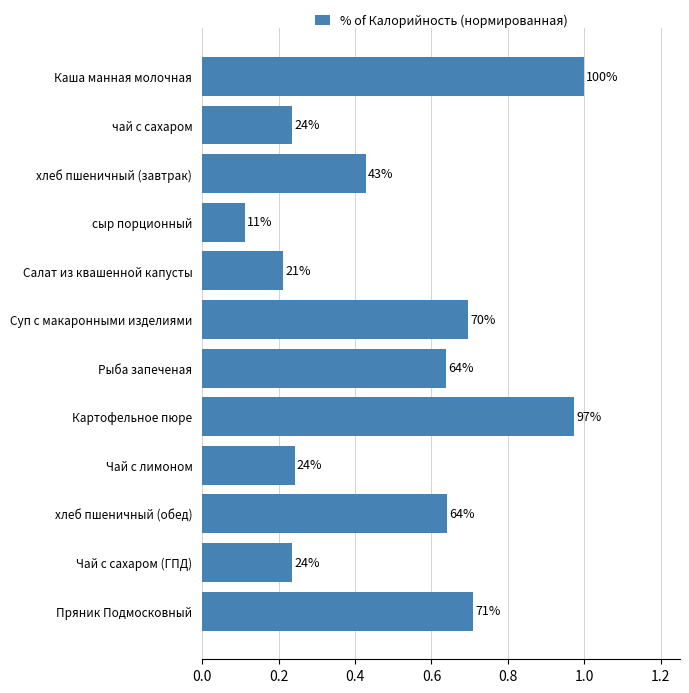

What is the smallest value displayed?

0.1